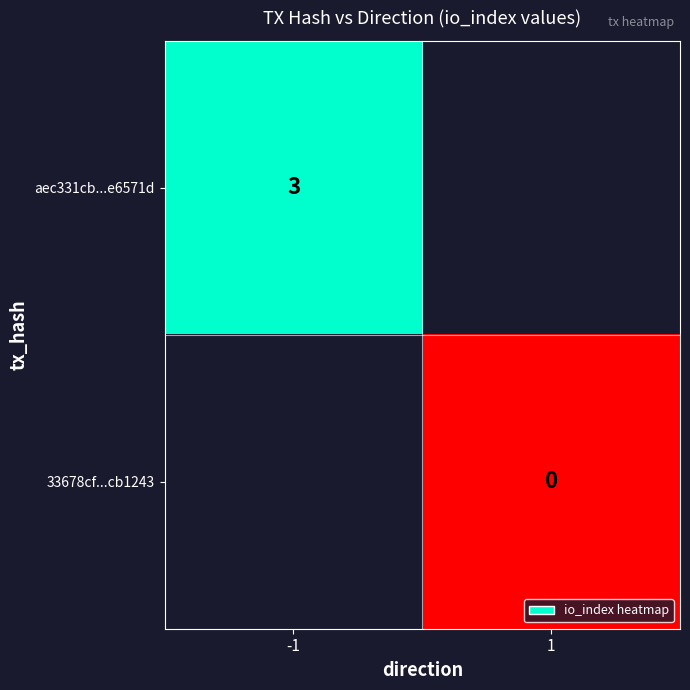

The value of aec331cb...e6571d at -1 is 3. True or false?

True